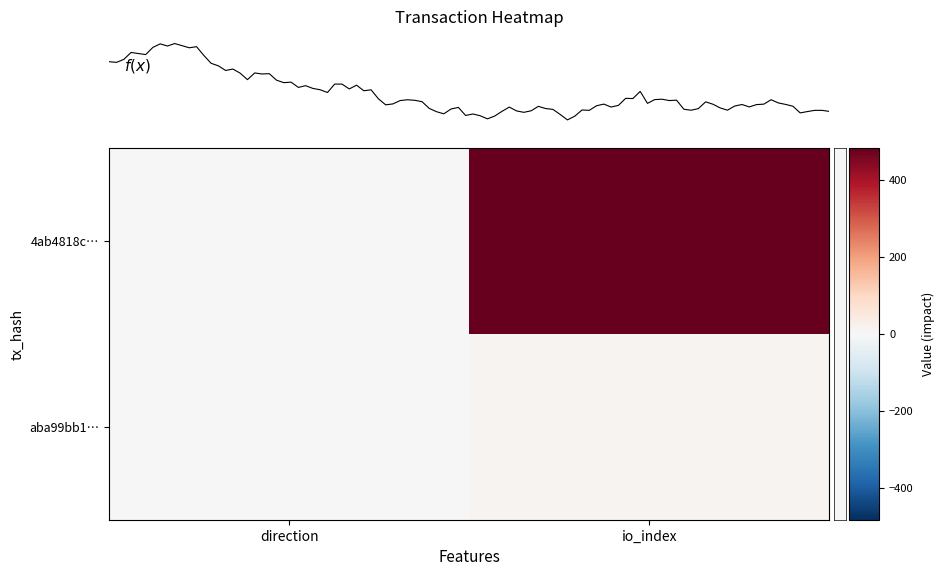

Between 0 and 1, which is larger?

1